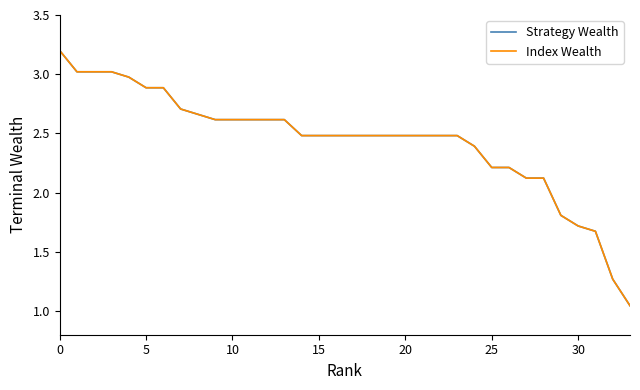

What is the label of the 8th point from the right?

26